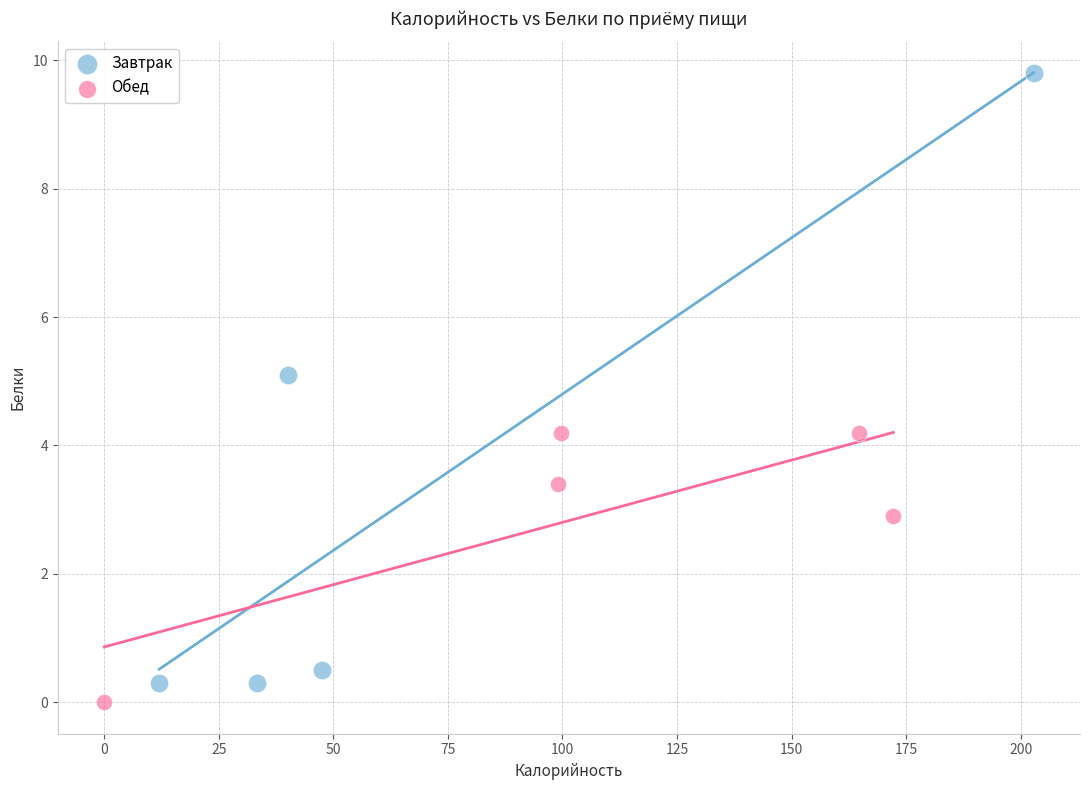

Which series has the widest spread of Y values?

Завтрак